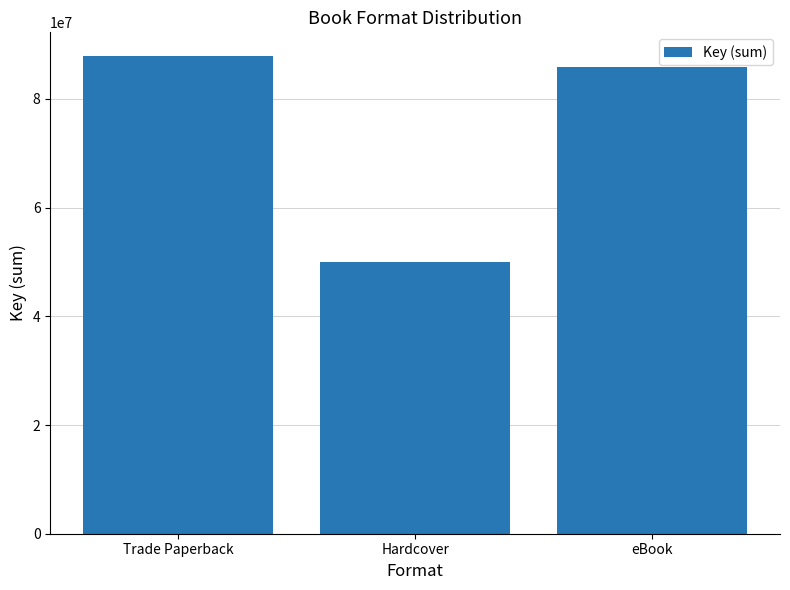

Which label corresponds to the smallest value in the chart?

Hardcover